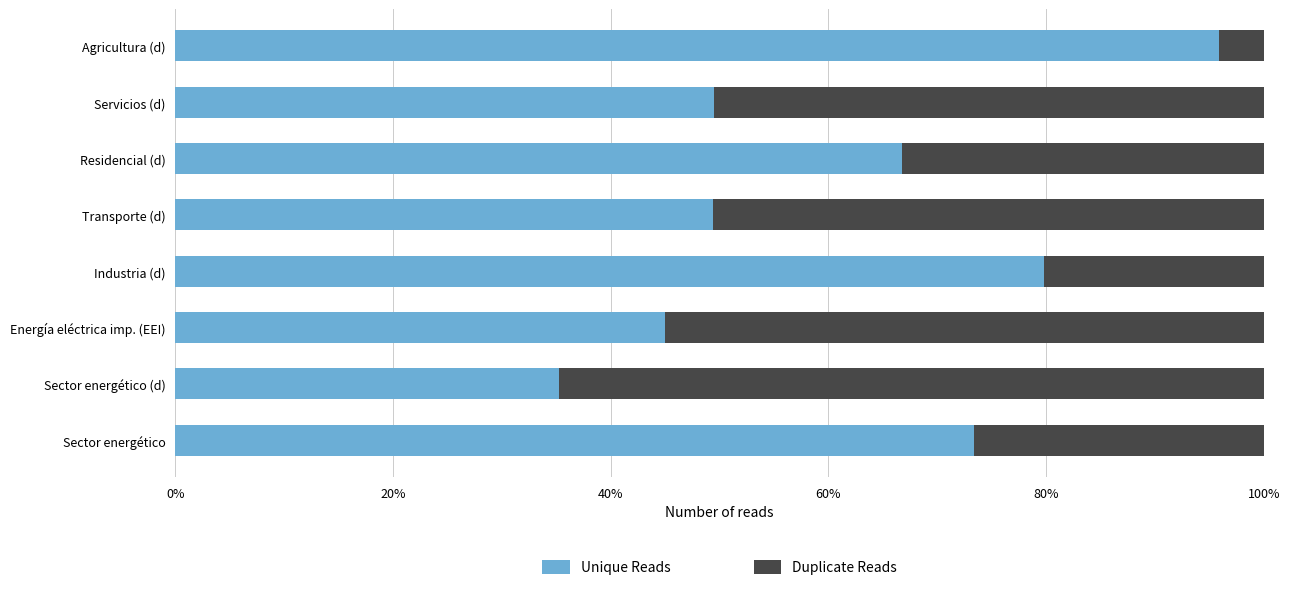

What are all the series names shown in the legend?

Unique Reads, Duplicate Reads